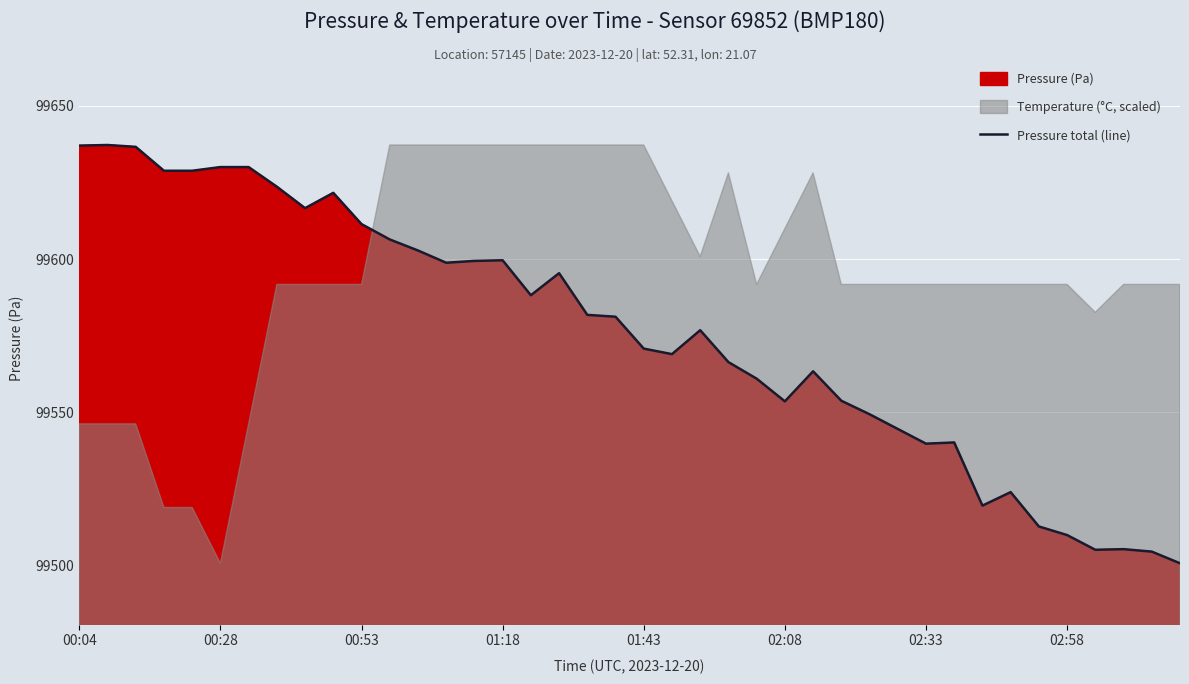

What is the difference between the second highest and second lowest values?

132.4